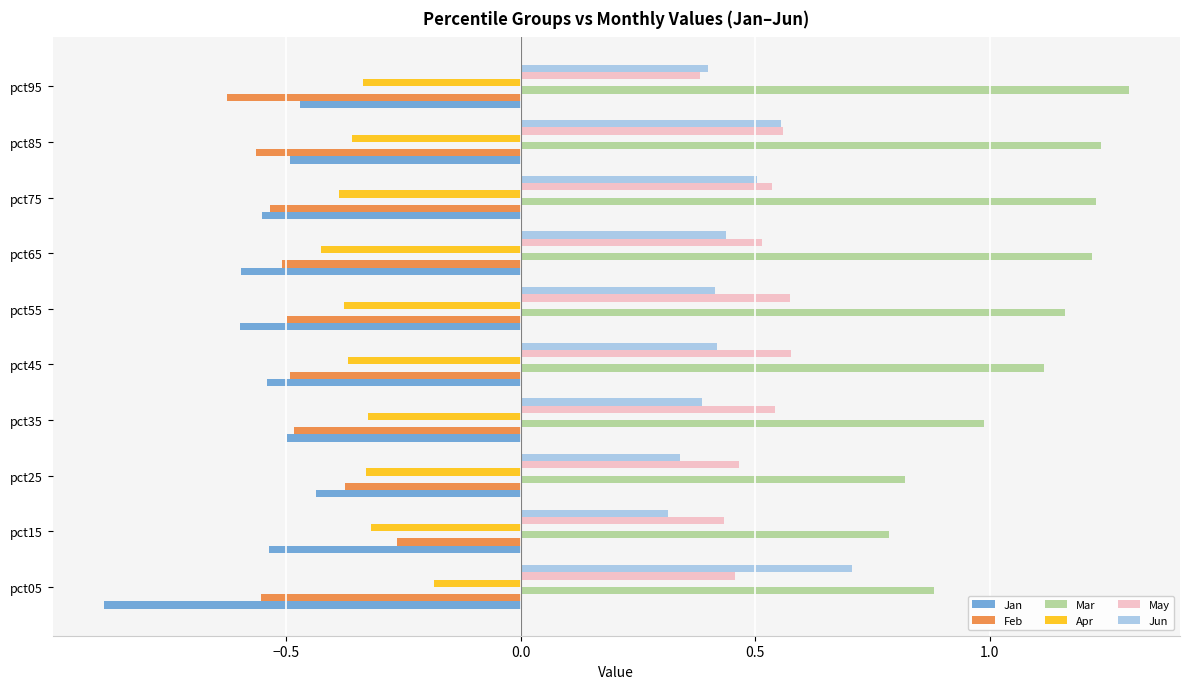

What is the sum of all Feb values?

-4.9